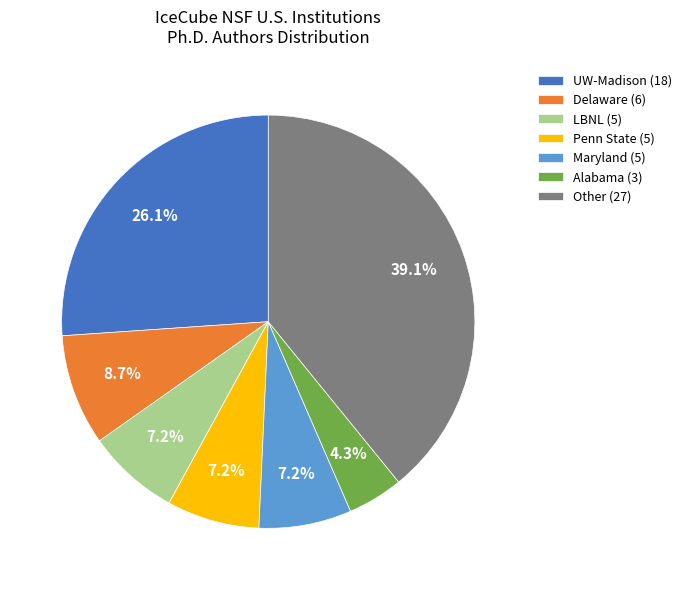

Which category has the smallest portion of the pie?

Alabama (3)